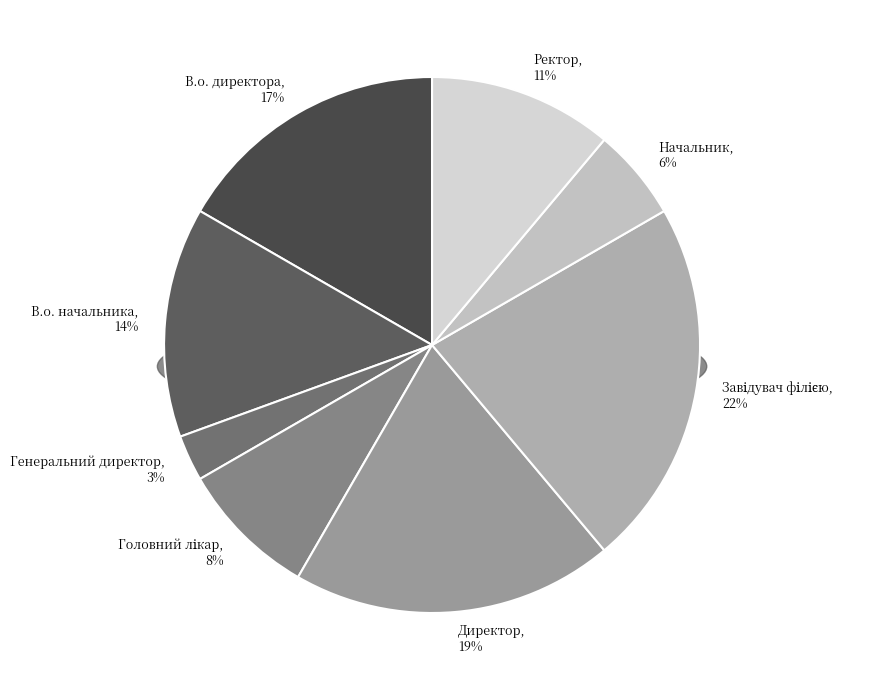

Is Головний лікар the majority of the pie?

No